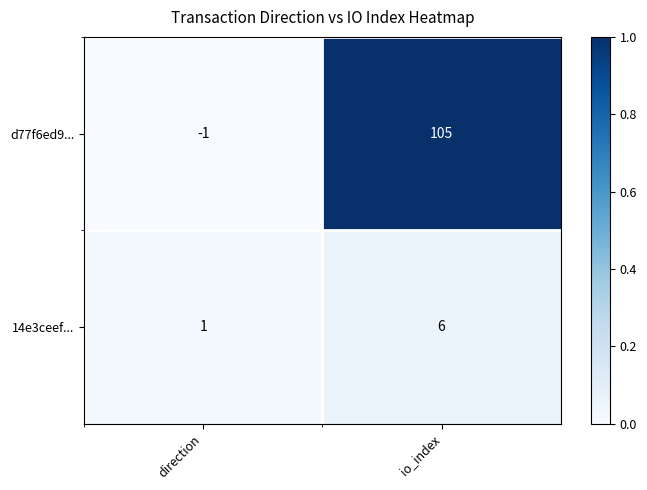

What value does the d77f6ed9... series have at io_index?

105